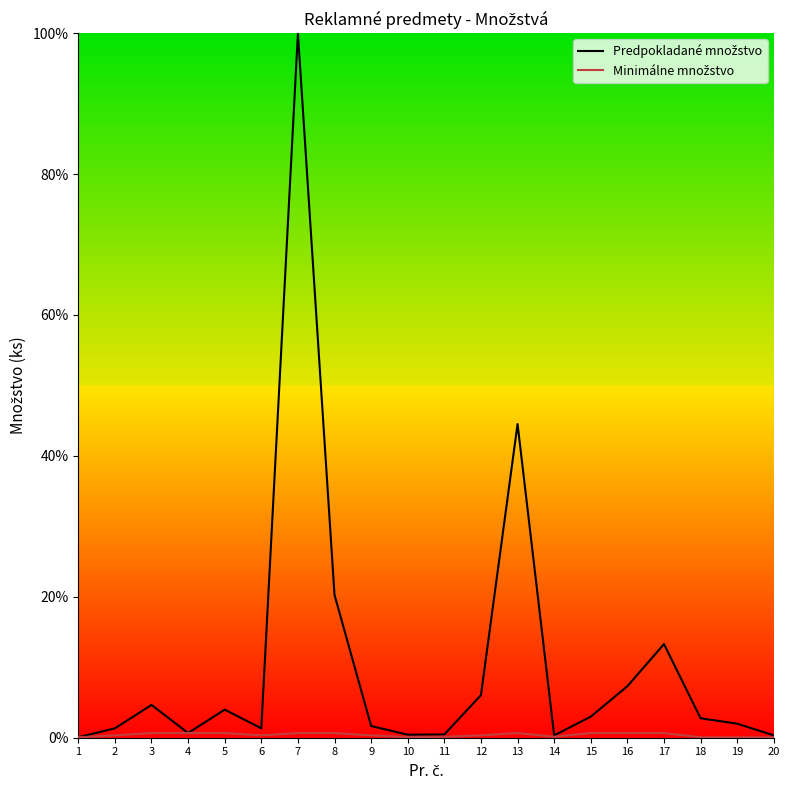

How many data points in Predpokladané množstvo are less than 2?

10